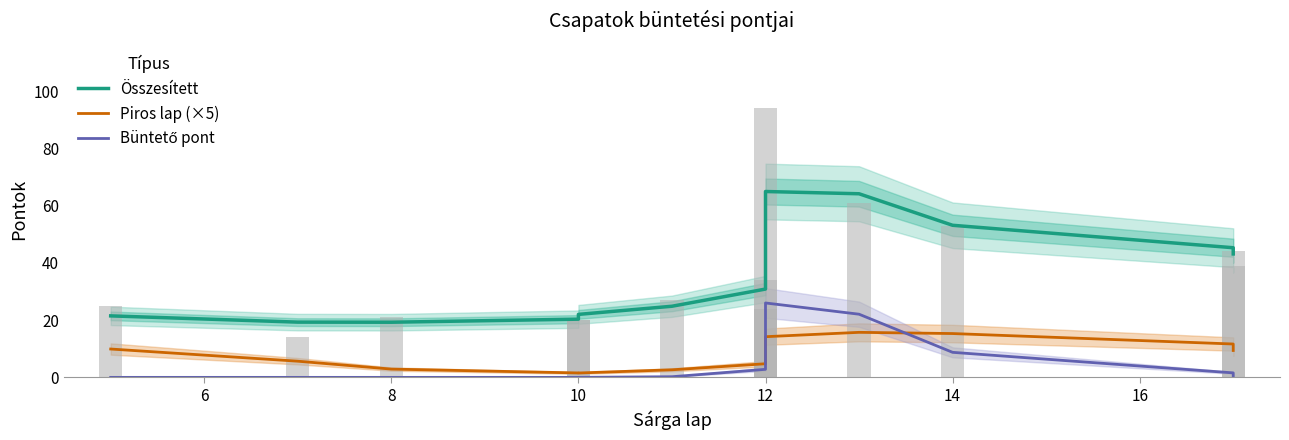

What is the maximum value shown in the chart?

64.9